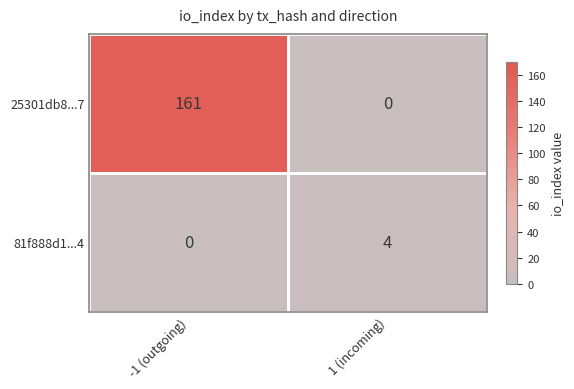

The 81f888d1...4 series shows 7 at 1 (incoming). True or false?

False